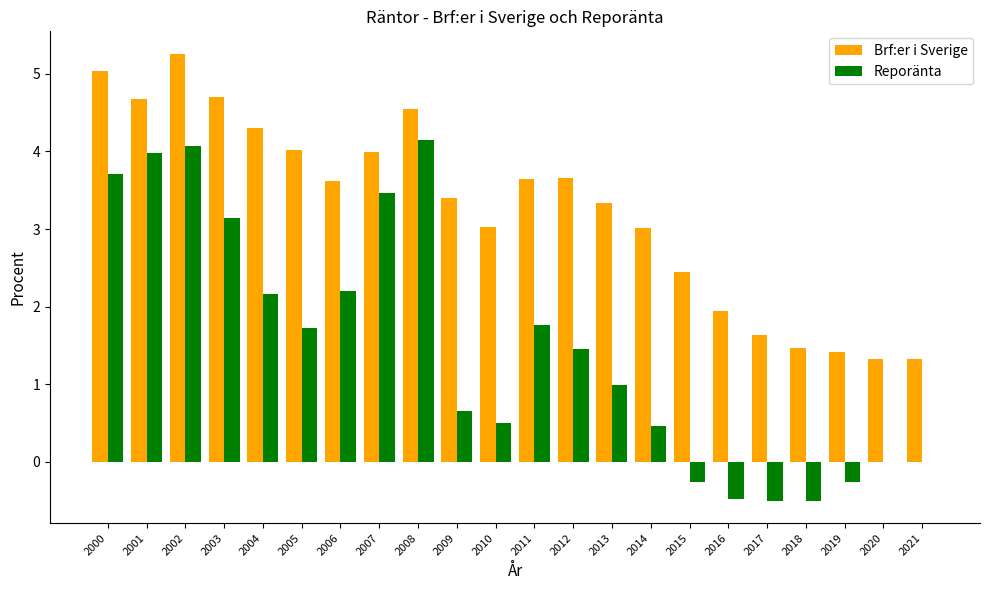

What is the maximum value shown in the chart?

5.3